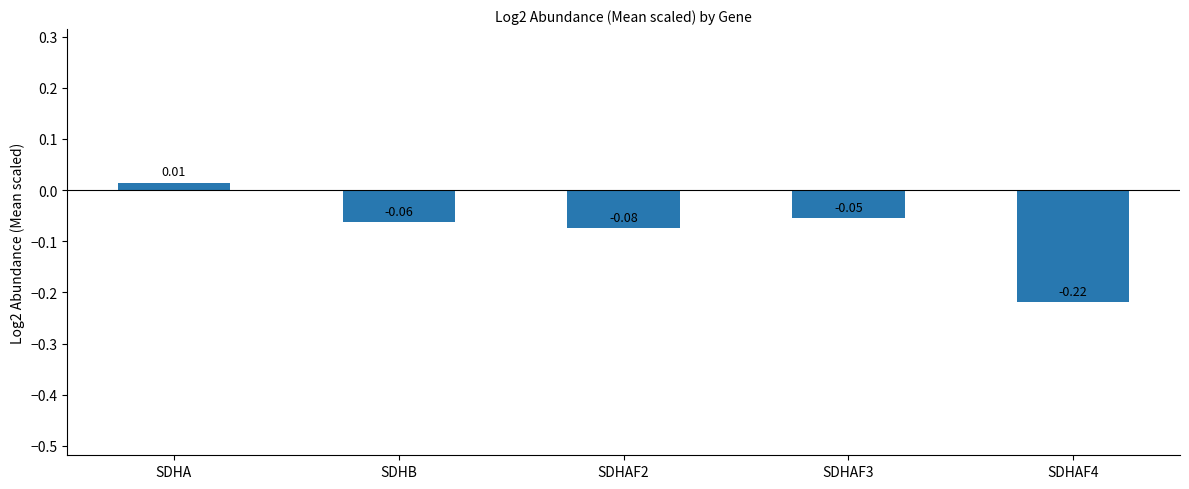

At which label is the value closest to 0?

SDHA